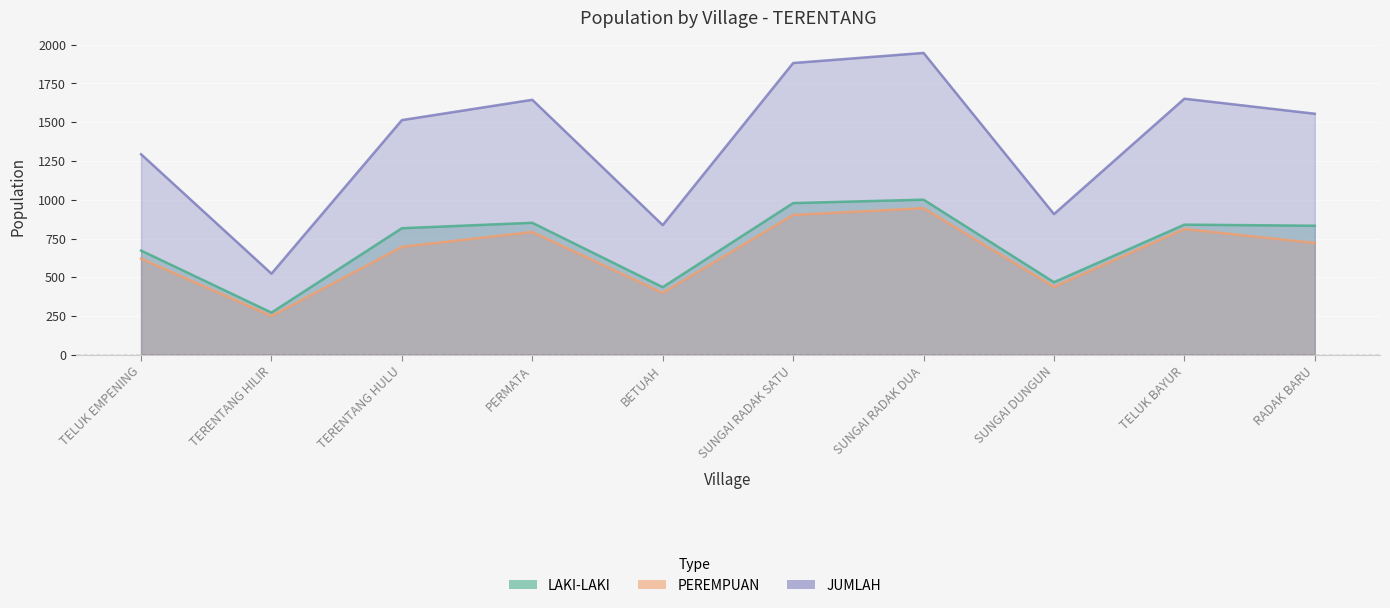

The value of JUMLAH at TERENTANG HILIR is 864. True or false?

False